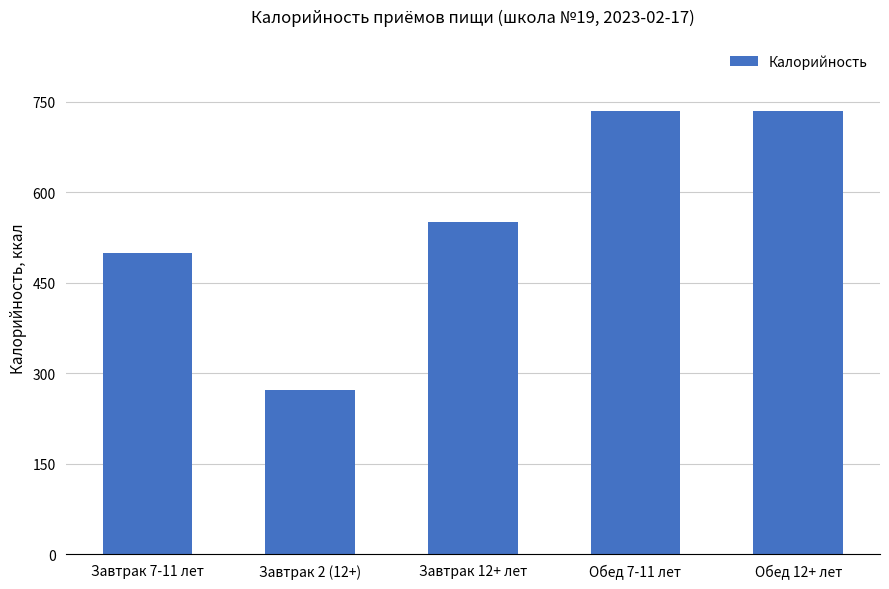

What is the difference between the values at Завтрак 7-11 лет and Обед 12+ лет?

234.0